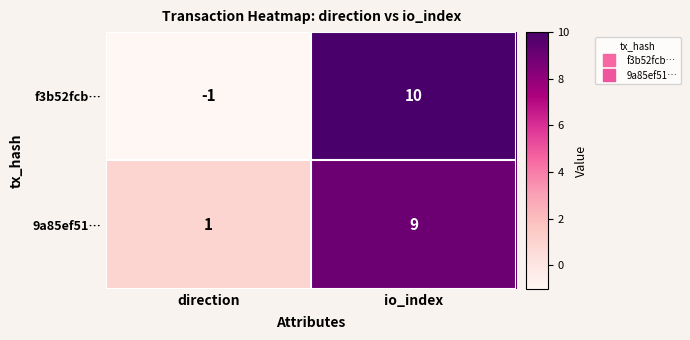

List the series in order of their overall mean, highest first.

9a85ef51…, f3b52fcb…